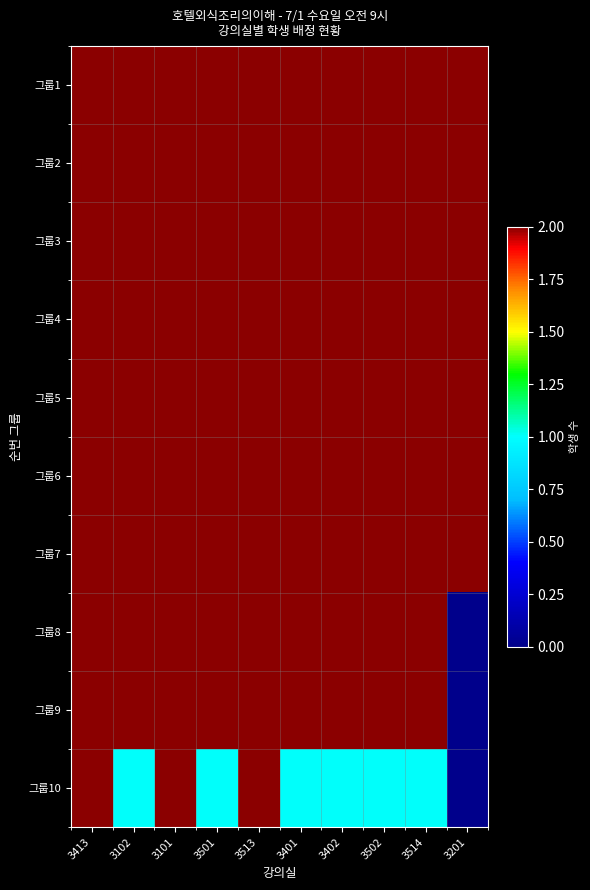

Reading left to right, transcribe all the data shown in this chart.

그룹1: 3413=2	3102=2	3101=2	3501=2	3513=2	3401=2	3402=2	3502=2	3514=2	3201=2
그룹2: 3413=2	3102=2	3101=2	3501=2	3513=2	3401=2	3402=2	3502=2	3514=2	3201=2
그룹3: 3413=2	3102=2	3101=2	3501=2	3513=2	3401=2	3402=2	3502=2	3514=2	3201=2
그룹4: 3413=2	3102=2	3101=2	3501=2	3513=2	3401=2	3402=2	3502=2	3514=2	3201=2
그룹5: 3413=2	3102=2	3101=2	3501=2	3513=2	3401=2	3402=2	3502=2	3514=2	3201=2
그룹6: 3413=2	3102=2	3101=2	3501=2	3513=2	3401=2	3402=2	3502=2	3514=2	3201=2
그룹7: 3413=2	3102=2	3101=2	3501=2	3513=2	3401=2	3402=2	3502=2	3514=2	3201=2
그룹8: 3413=2	3102=2	3101=2	3501=2	3513=2	3401=2	3402=2	3502=2	3514=2	3201=0
그룹9: 3413=2	3102=2	3101=2	3501=2	3513=2	3401=2	3402=2	3502=2	3514=2	3201=0
그룹10: 3413=2	3102=1	3101=2	3501=1	3513=2	3401=1	3402=1	3502=1	3514=1	3201=0